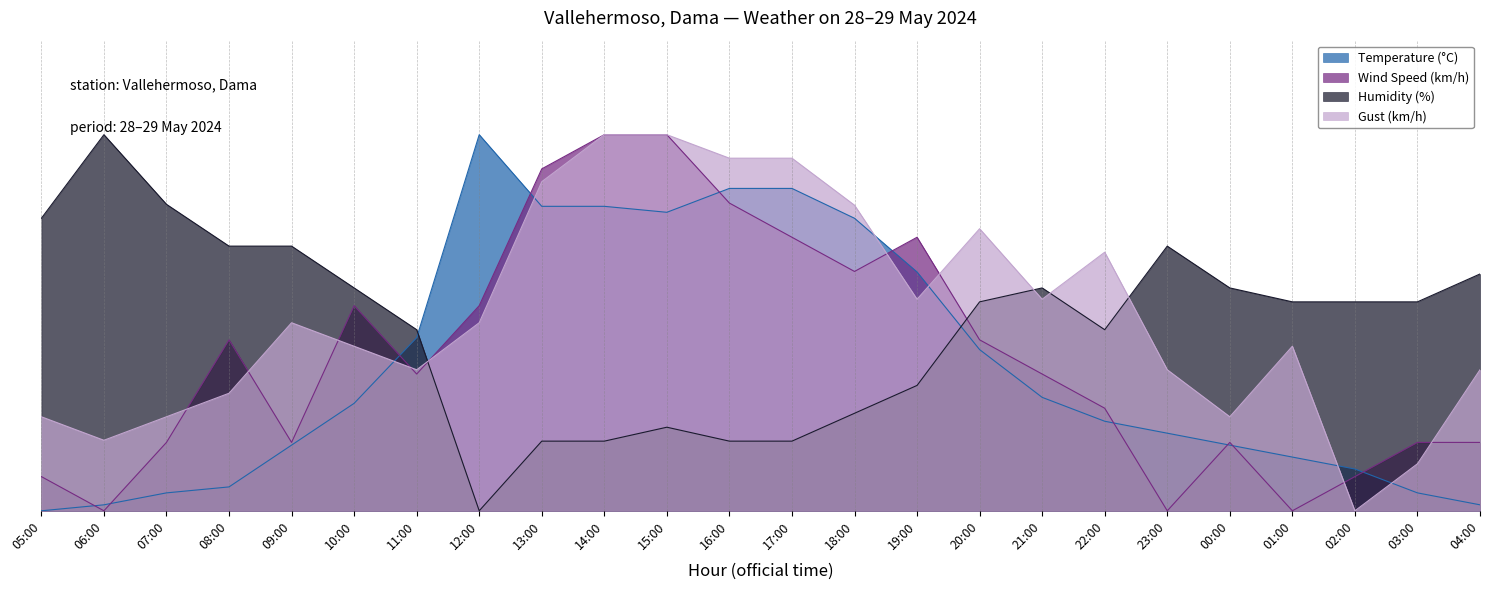

At which label does Humidity (%) reach its minimum?

12:00